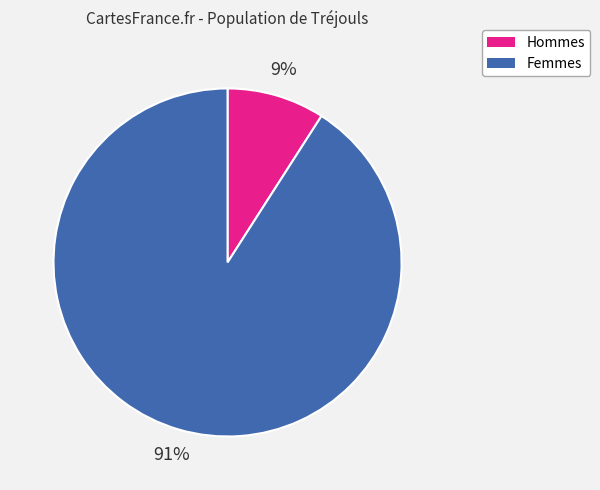

Does any single category account for the majority?

Yes